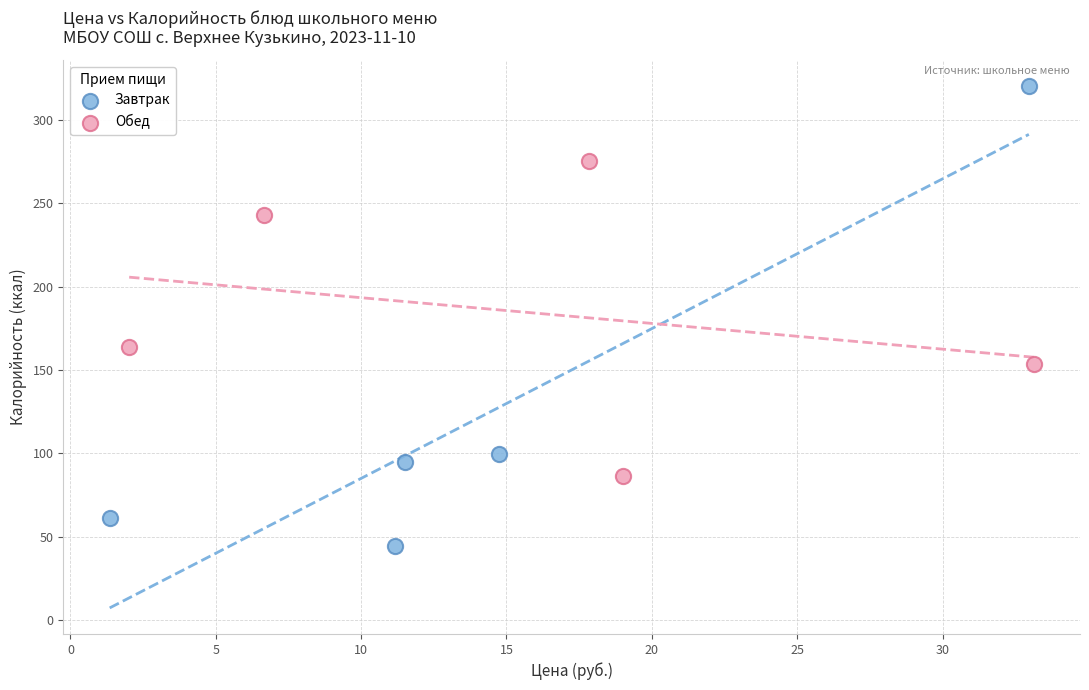

What are all the series names shown in the legend?

Завтрак, Обед